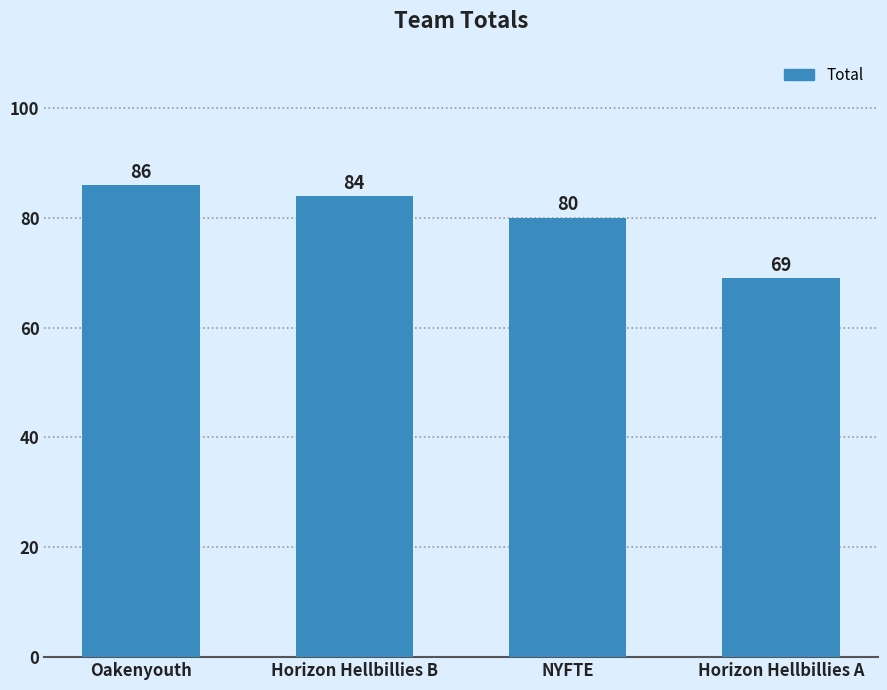

Are the bars horizontal?

No